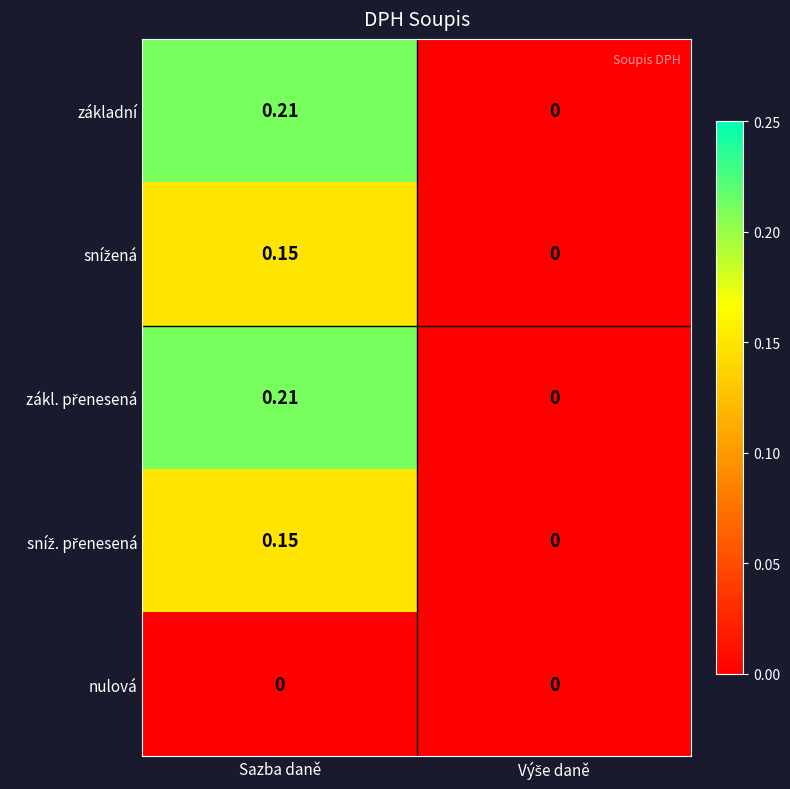

Which label corresponds to the largest value in the chart?

Sazba daně